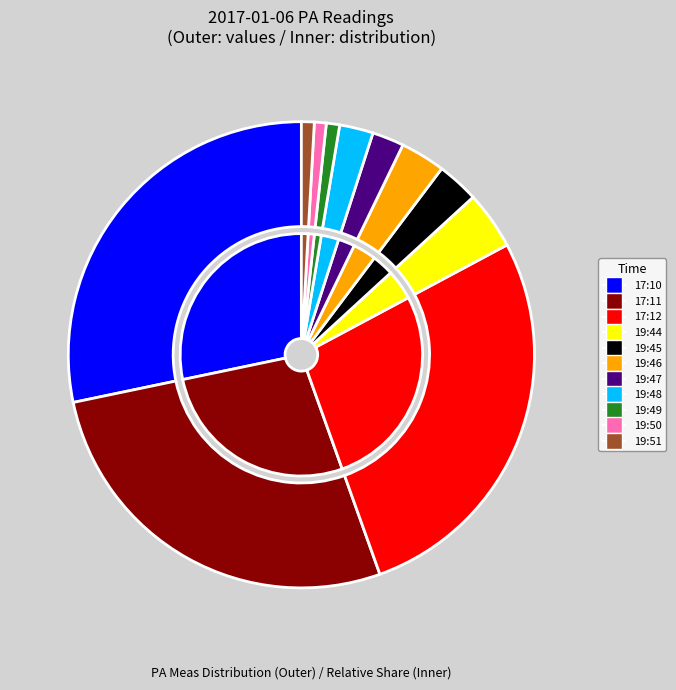

Do 19:45 and 19:50 together represent more than half of the pie?

No